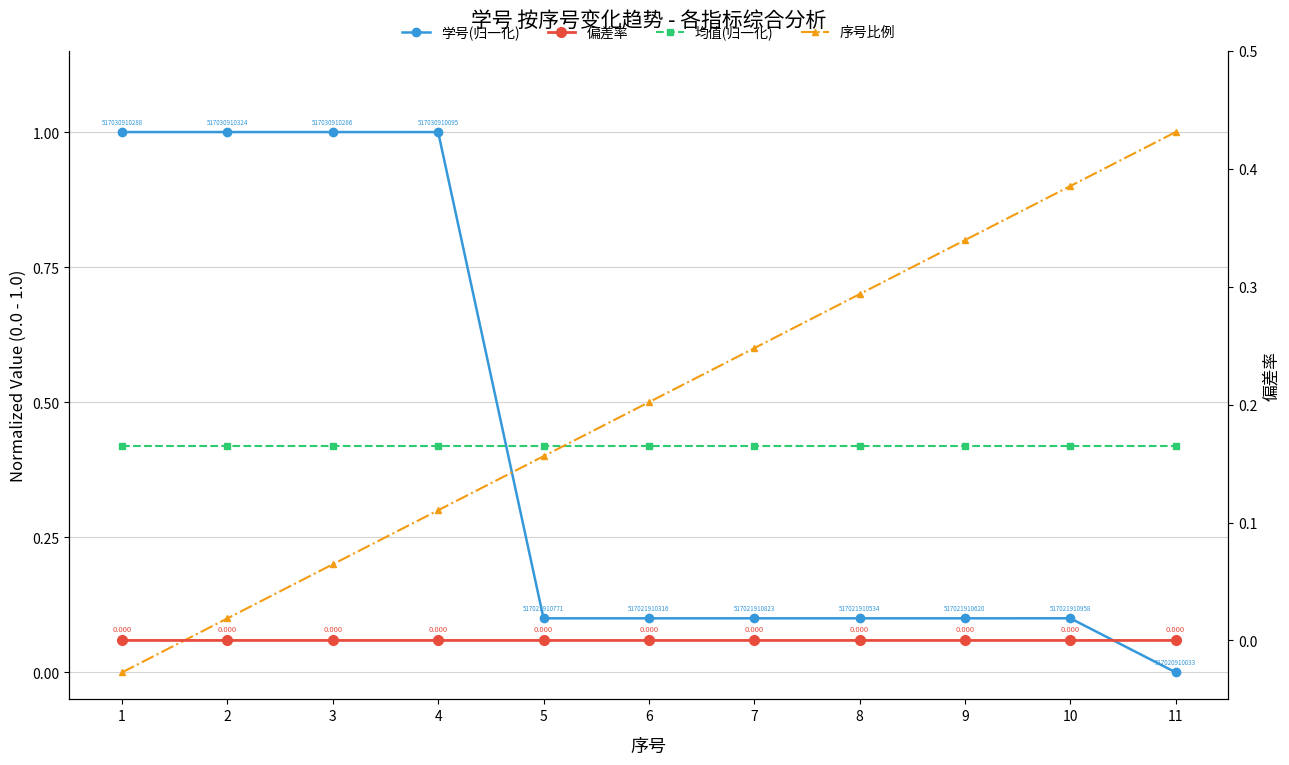

At 10, list the series in order from smallest to largest.

偏差率, 学号(归一化), 均值(归一化), 序号比例